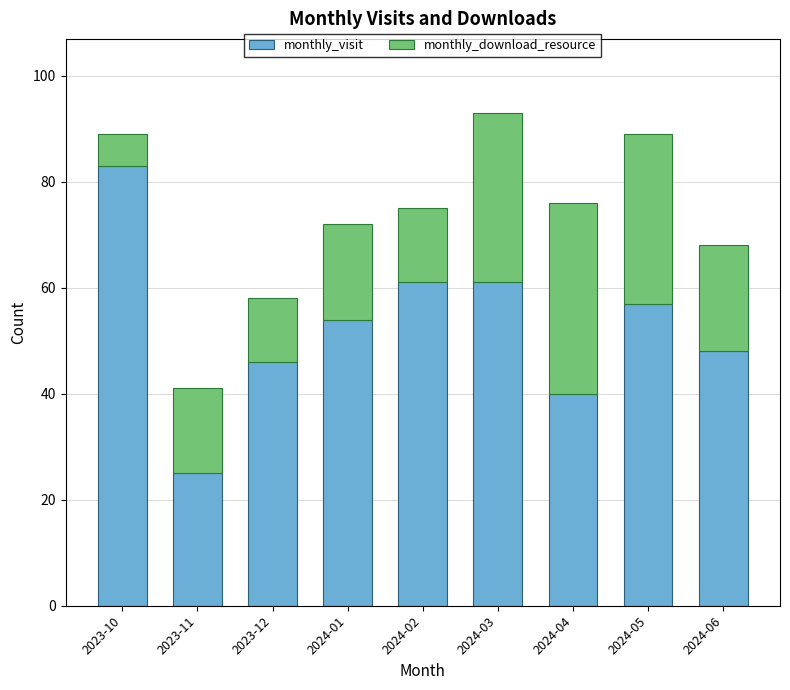

Where is monthly_visit nearest to the value 54?

2024-01